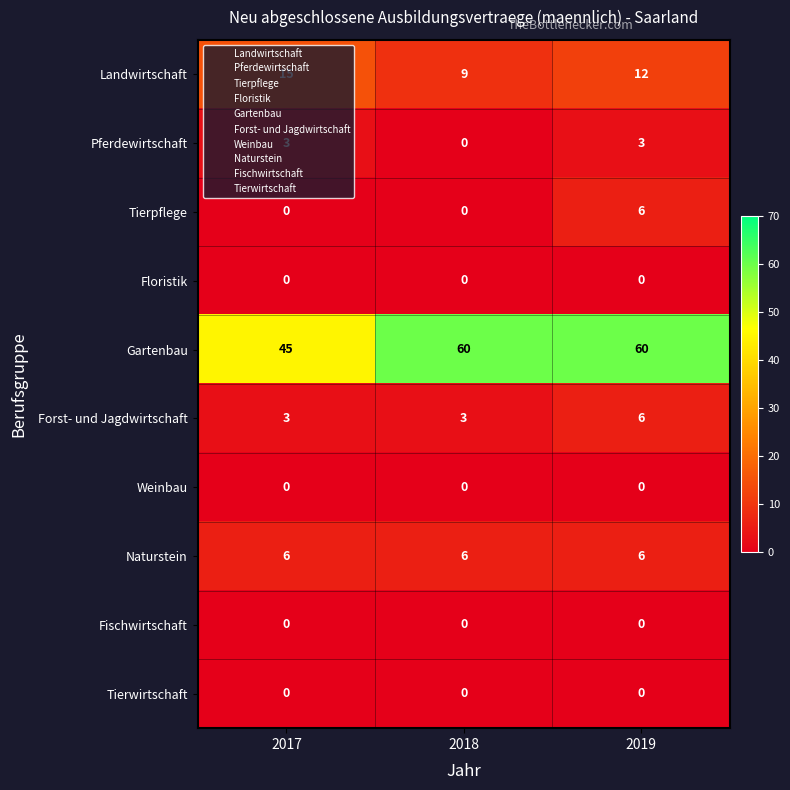

Which series changed the most between 2017 and 2018?

Gartenbau